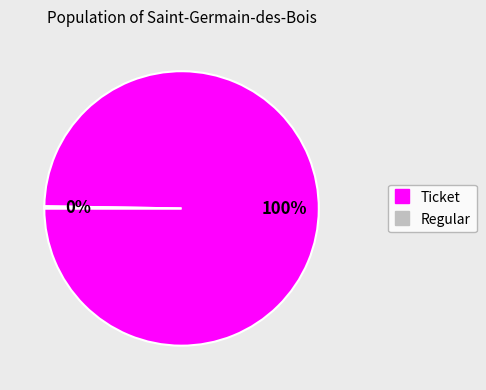

The Ticket slice represents 100% of the pie. True or false?

True